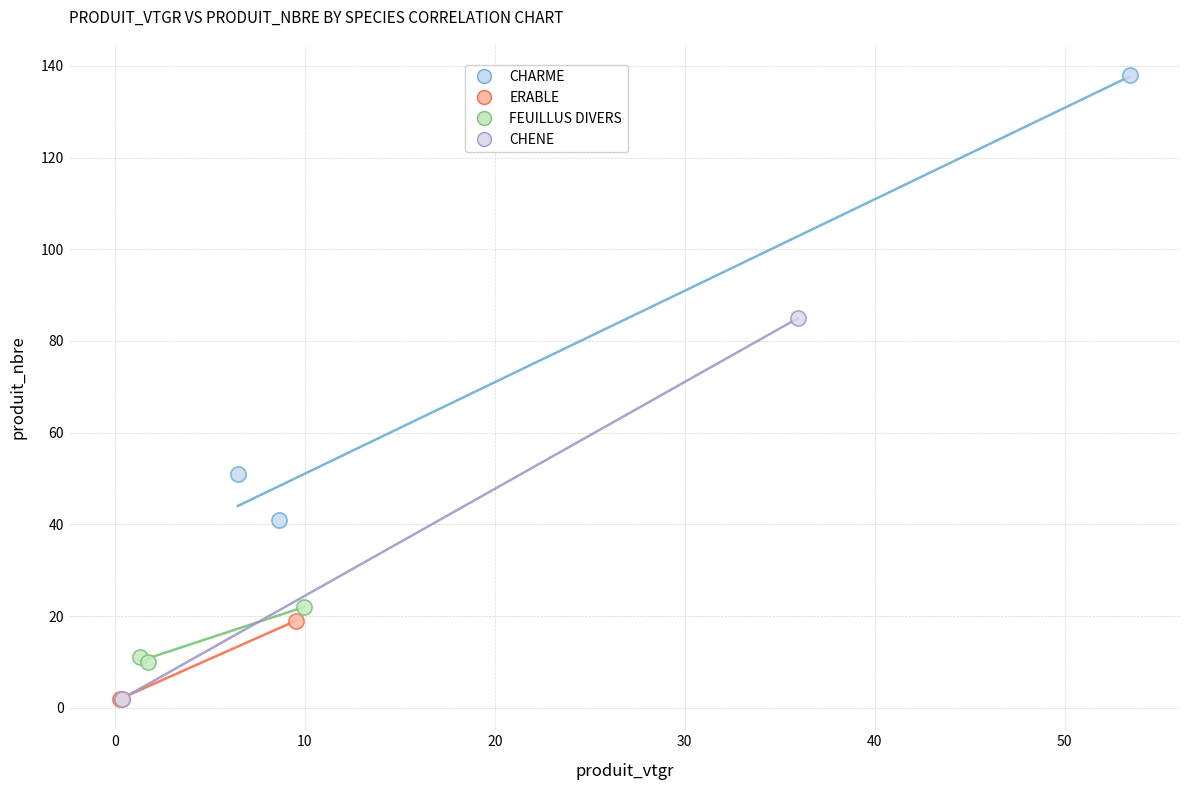

What are all the series names shown in the legend?

CHARME, ERABLE, FEUILLUS DIVERS, CHENE